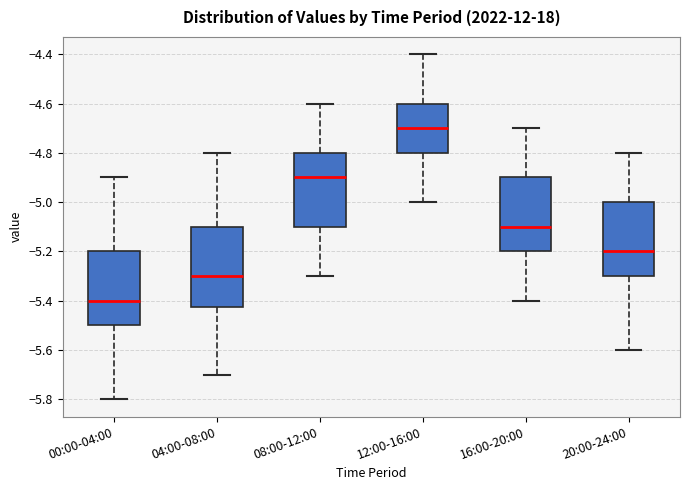

Which box has the highest median line?

12:00-16:00